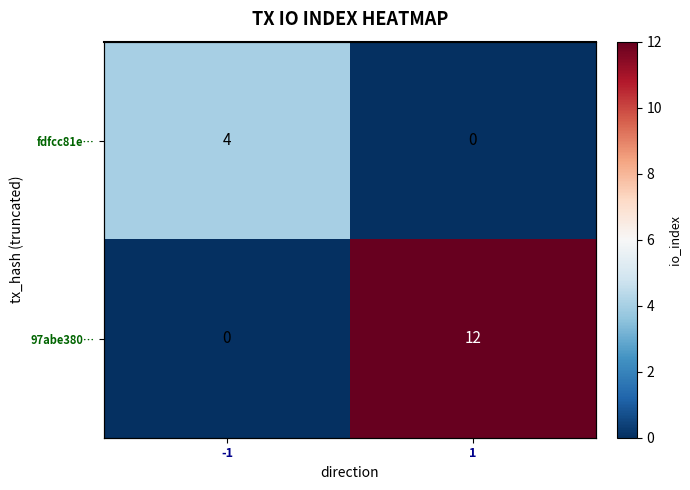

Rank the series by their maximum value, from lowest to highest.

fdfcc81e…, 97abe380…